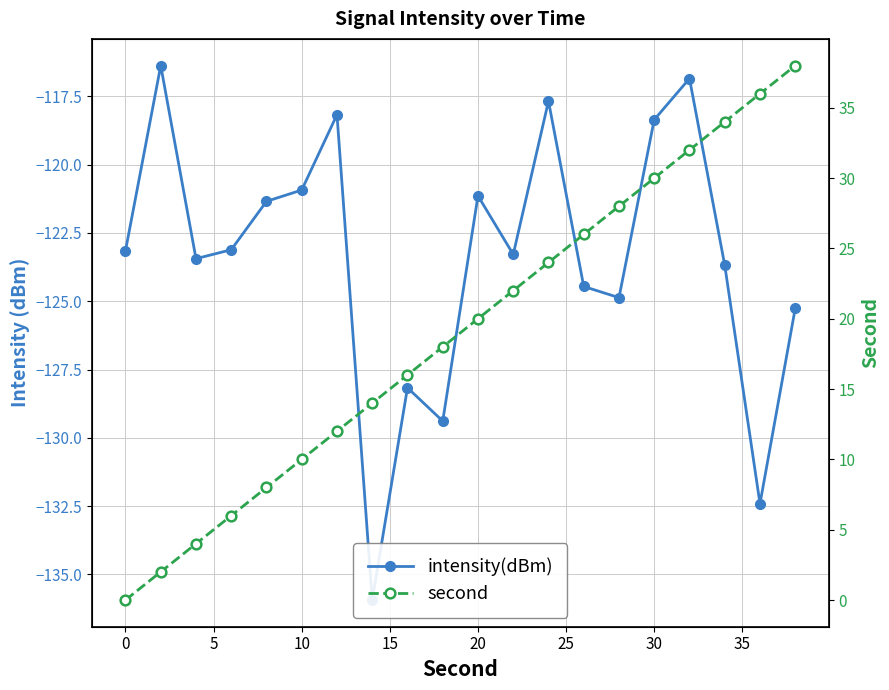

How many values in second are above zero?

19